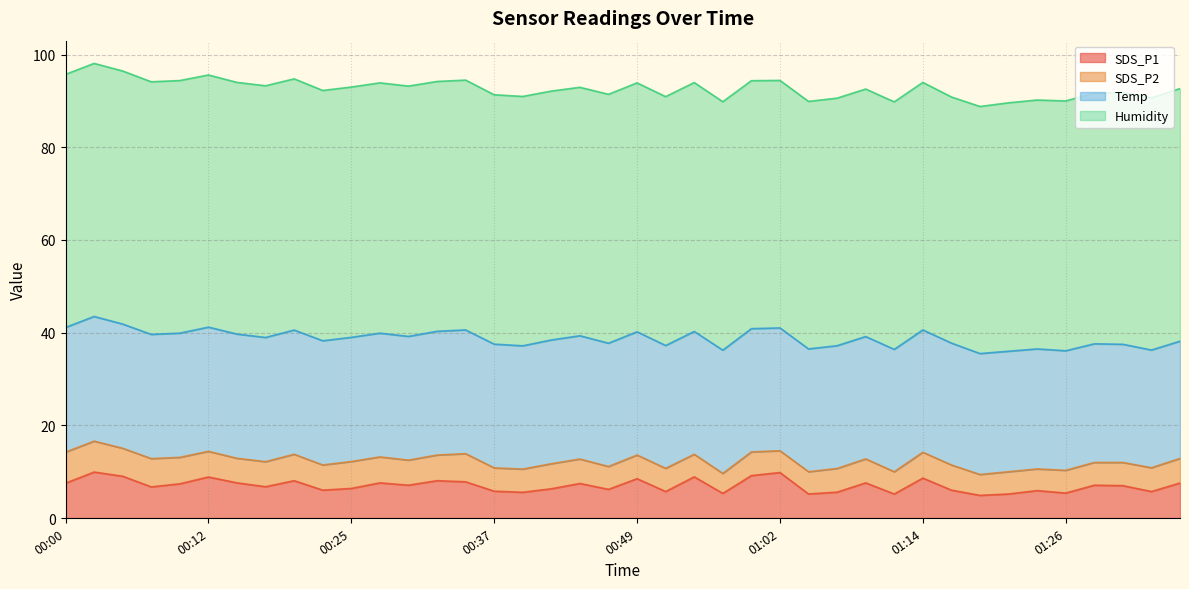

What is the difference between the Temp values at 01:24 and 00:37?

0.8